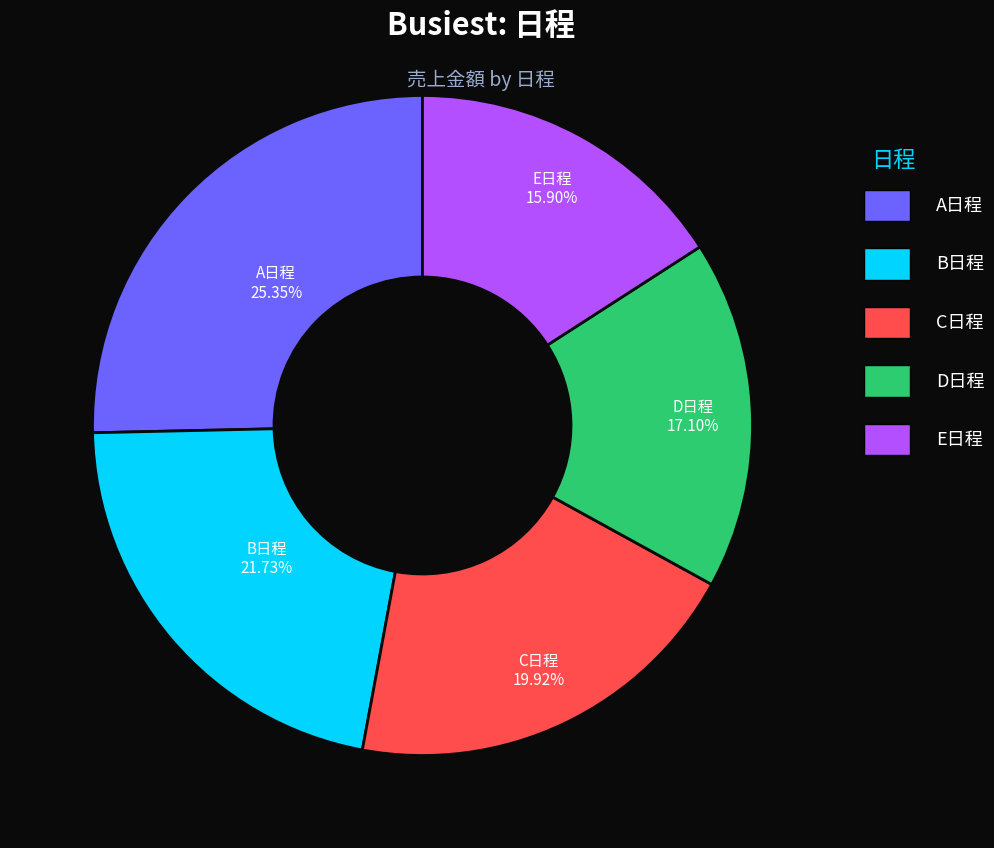

Is there a majority slice in this chart?

No